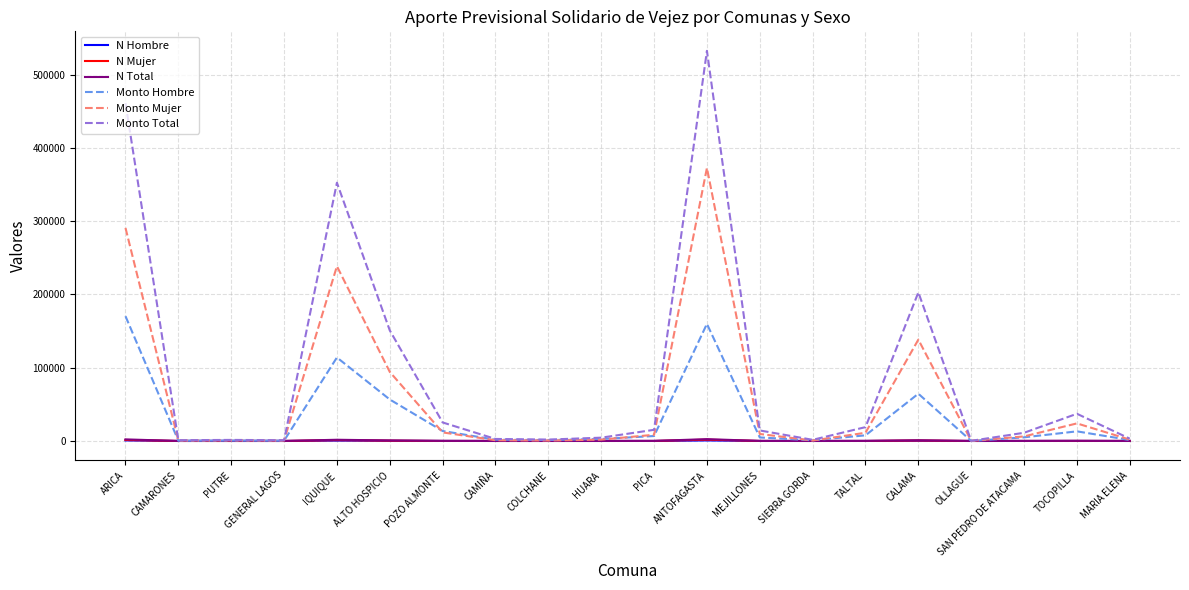

At which category does the chart reach its peak across all series?

ANTOFAGASTA